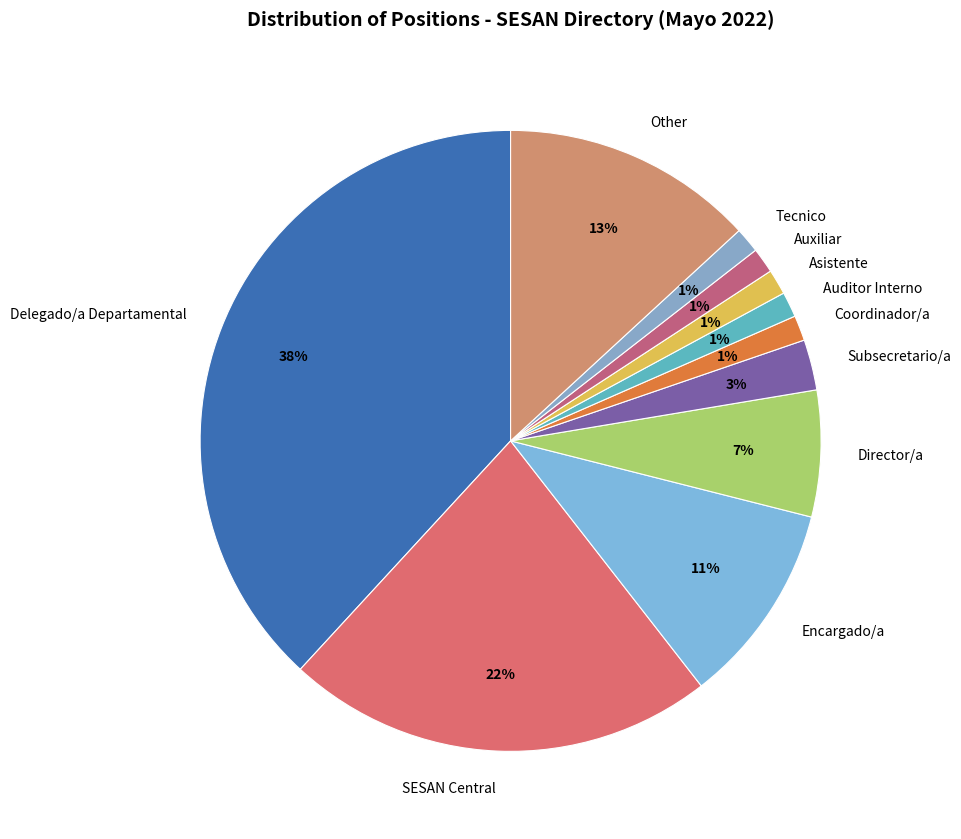

To the nearest percent, what portion does Encargado/a represent?

11%